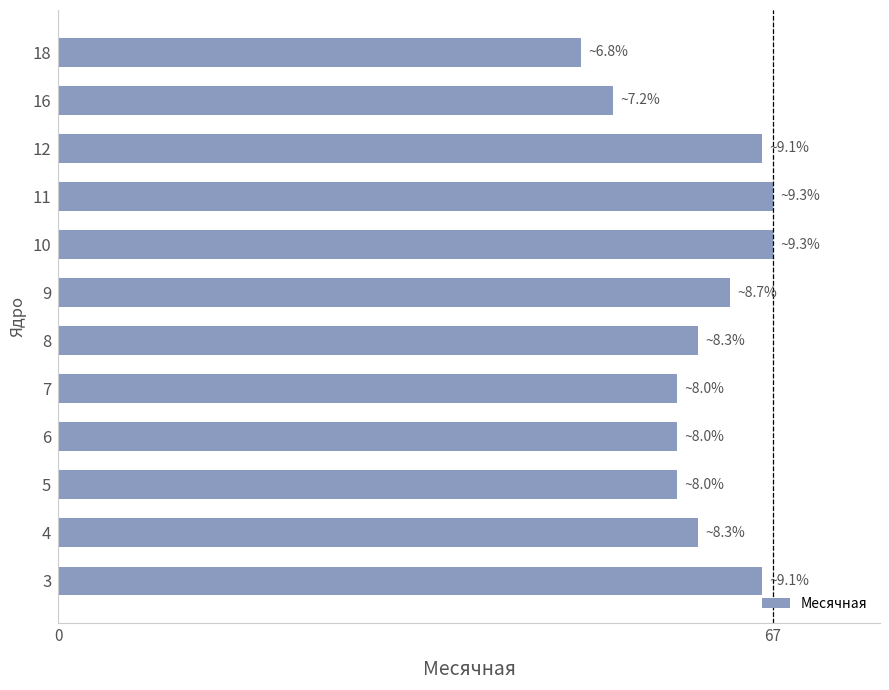

Read the value at 10, to the nearest 10.

70